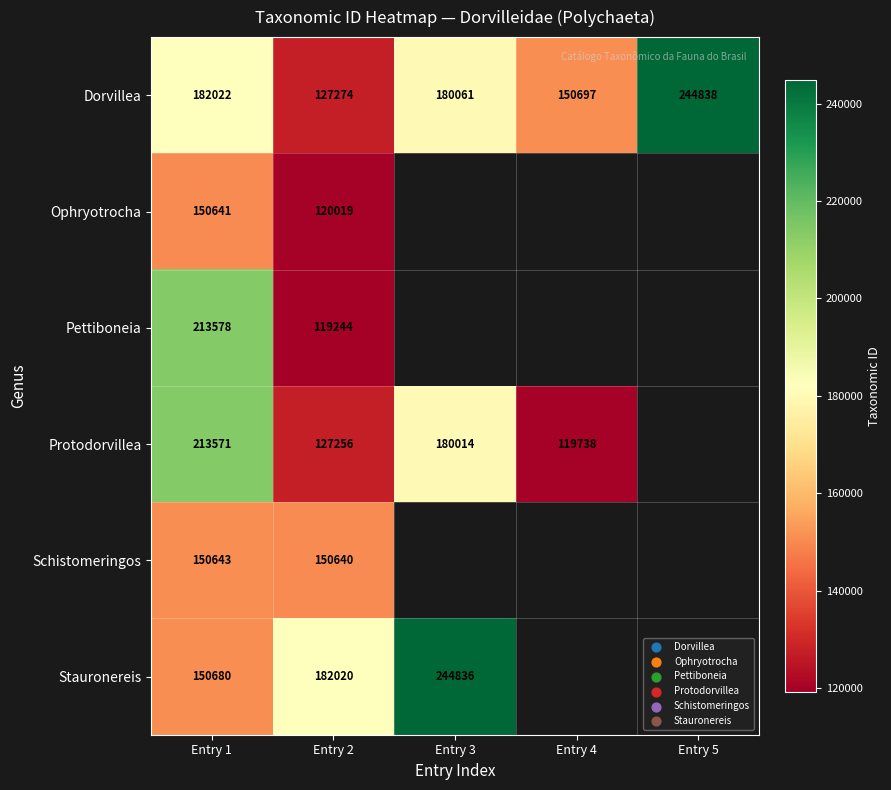

What is the spread (max minus min) of values at Entry 1?

62937